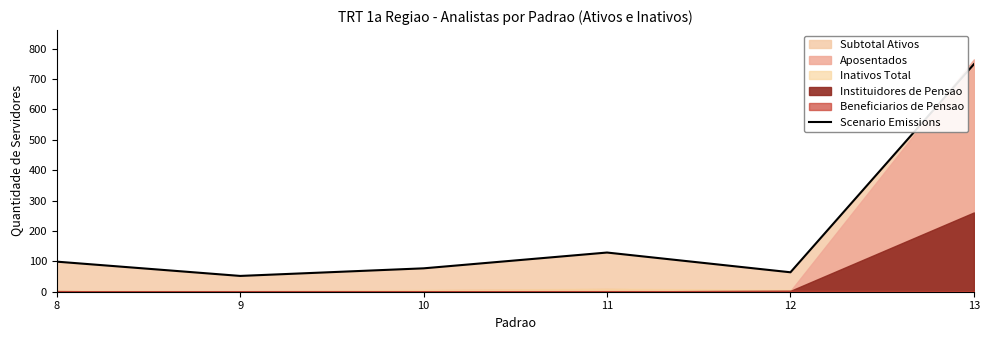

What is the change in value from 9 to 12?

+12